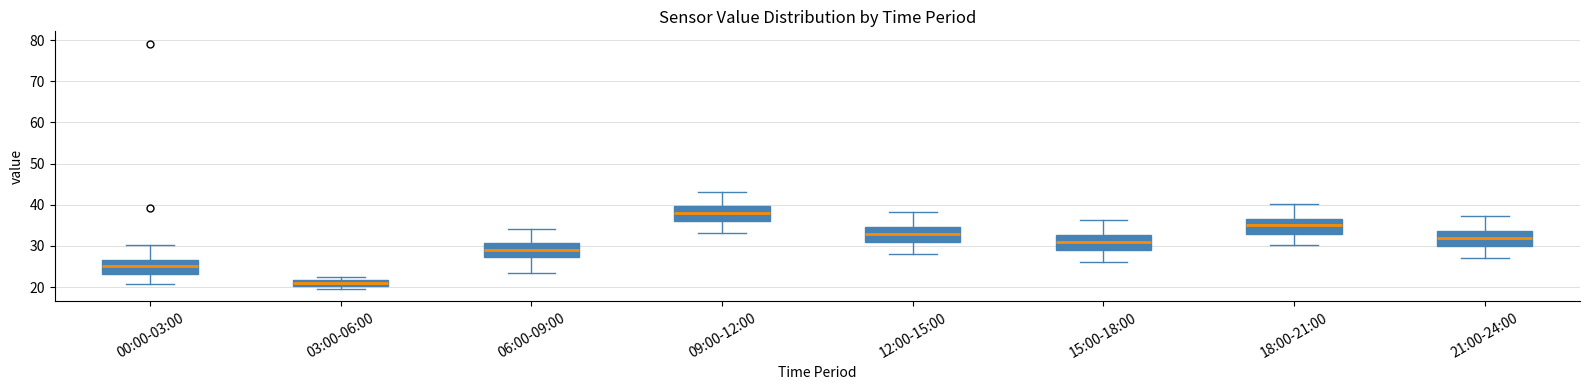

Reading left to right, read every box against the y-axis: the position of its median line, the range the box covers, and the ends of its whiskers. The values are not printed on the chart, so give them approximately, as read against the axis.

00:00-03:00: median 25, box 23 to 26, whiskers 21 to 30
03:00-06:00: median 21, box 20 to 22, whiskers 20 (just below the box's lower edge) to 23
06:00-09:00: median 29, box 27 to 31, whiskers 24 to 34
09:00-12:00: median 38, box 36 to 40, whiskers 33 to 43
12:00-15:00: median 33, box 31 to 35, whiskers 28 to 38
15:00-18:00: median 31, box 29 to 33, whiskers 26 to 36
18:00-21:00: median 35, box 33 to 37, whiskers 30 to 40
21:00-24:00: median 32, box 30 to 34, whiskers 27 to 37